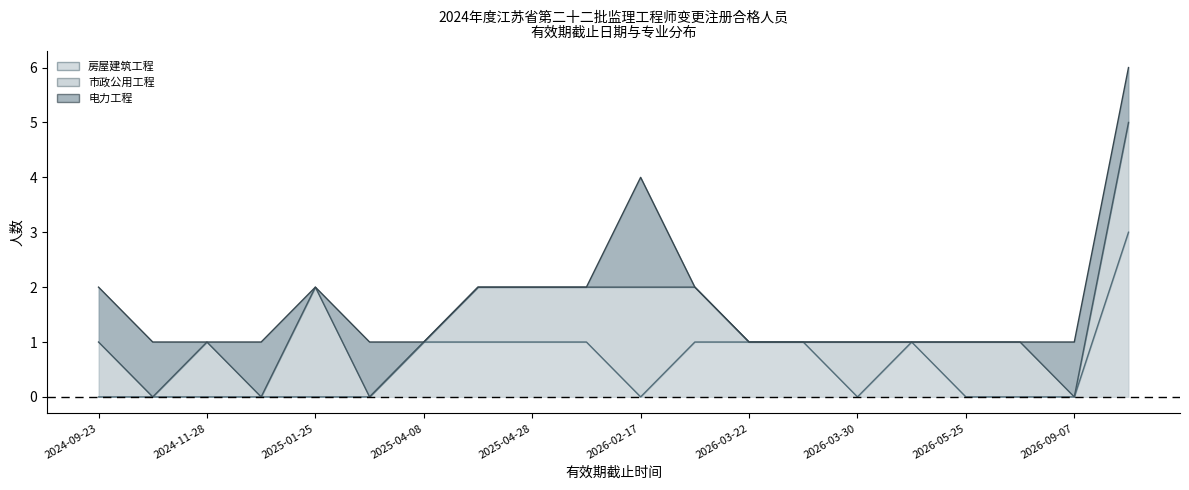

What position from the right is 2025-04-08?

14